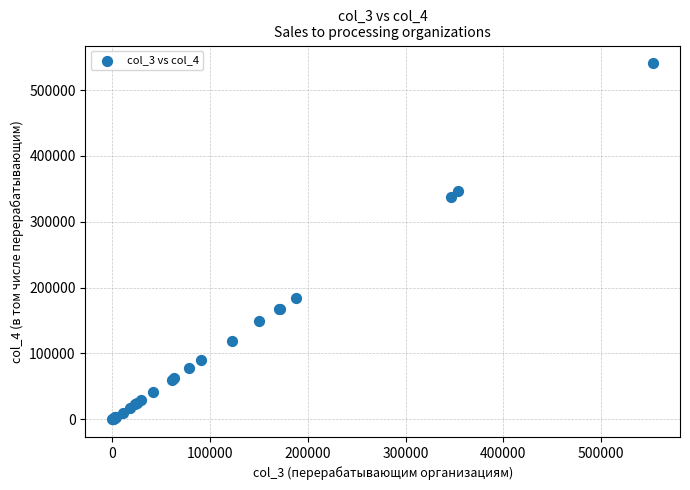

What Y value in the scatter plot is closest to 270320?

337255.5